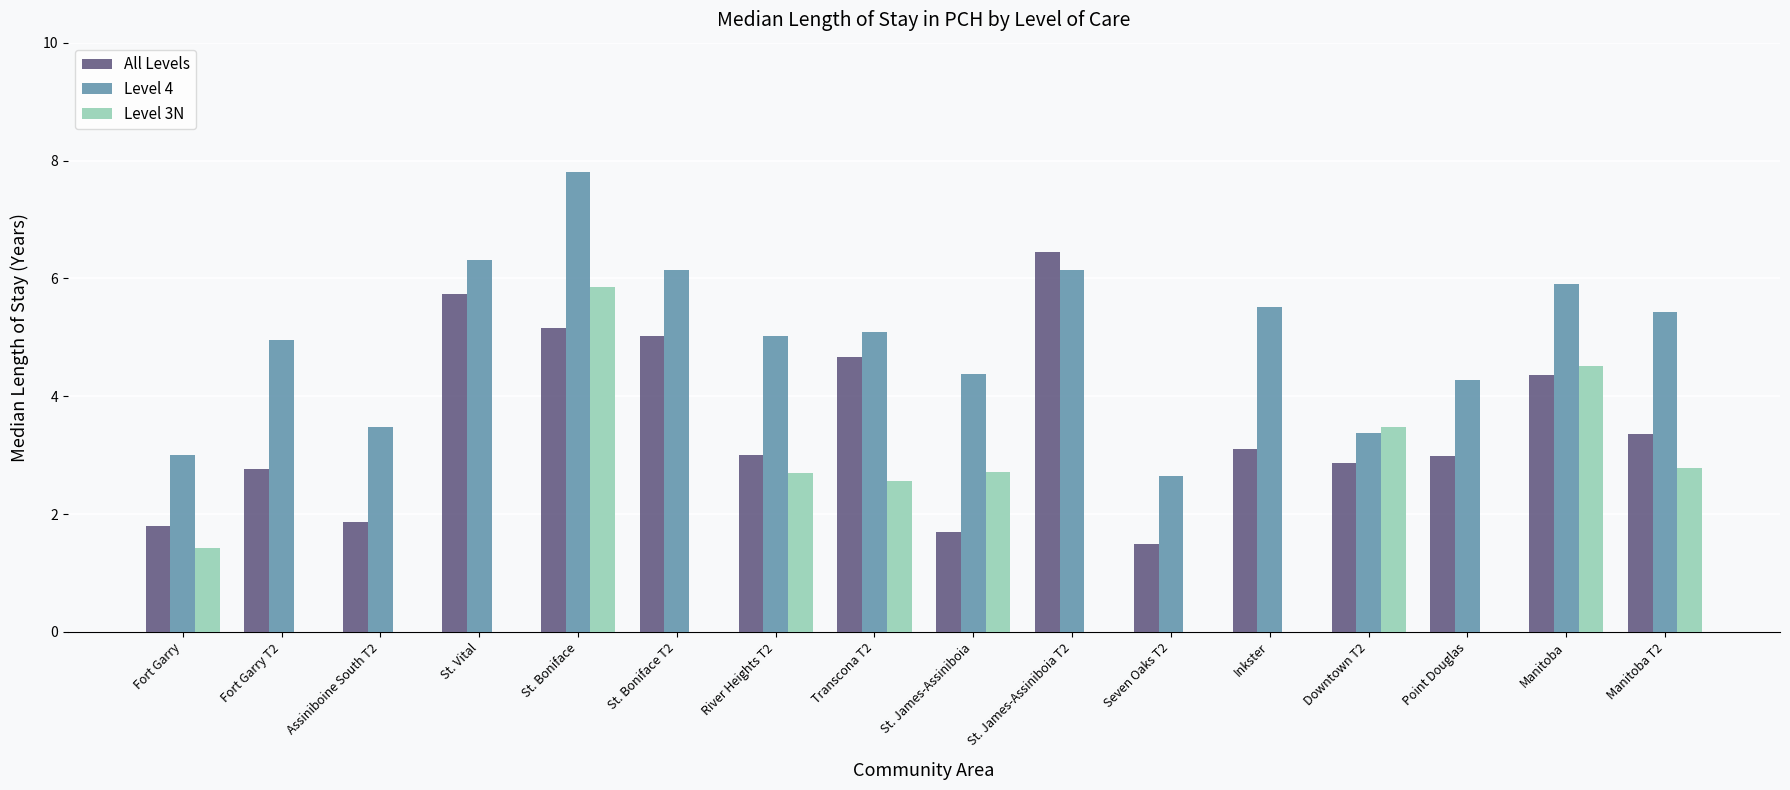

Which category has the highest value in the All Levels series?

St. James-Assiniboia T2